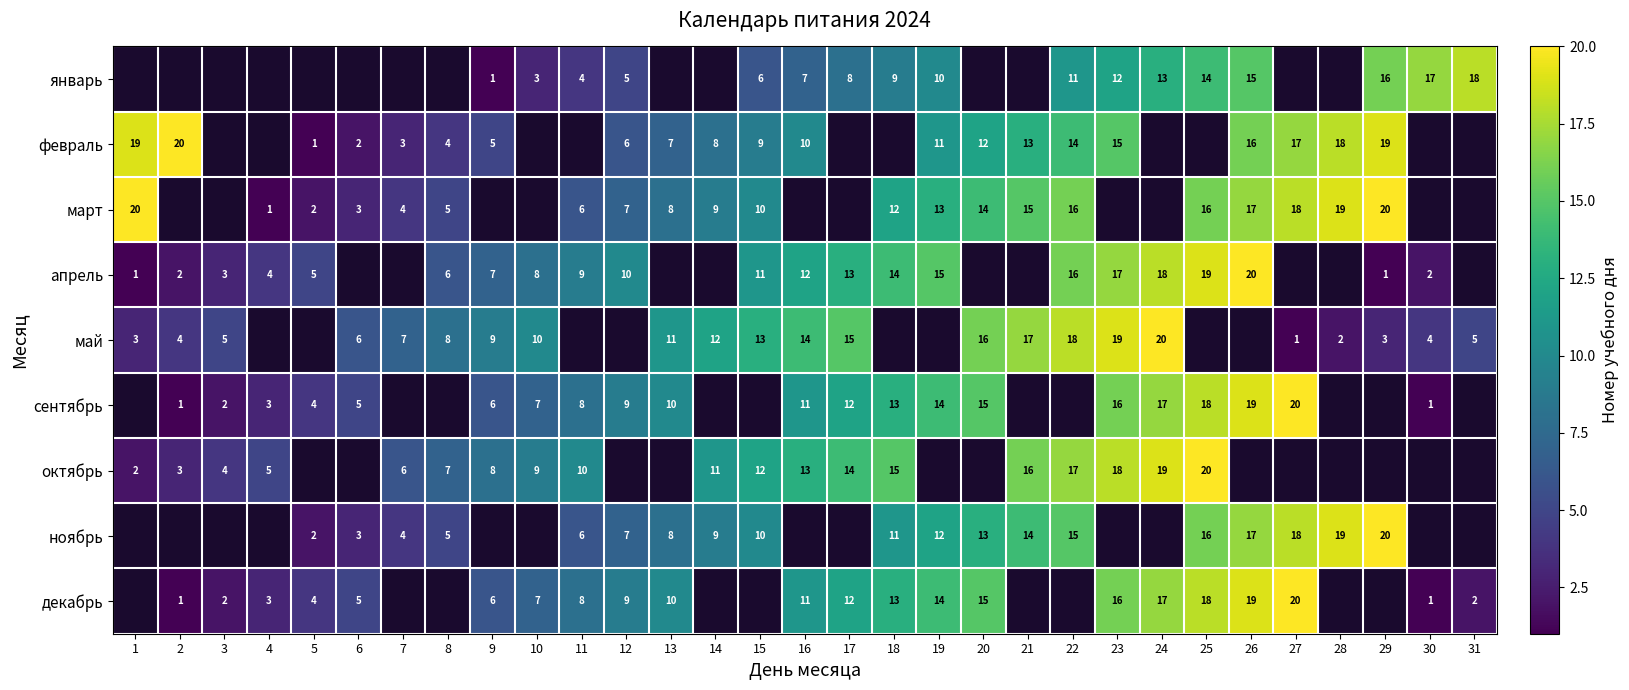

What is the spread (max minus min) of values at 9?

8.0